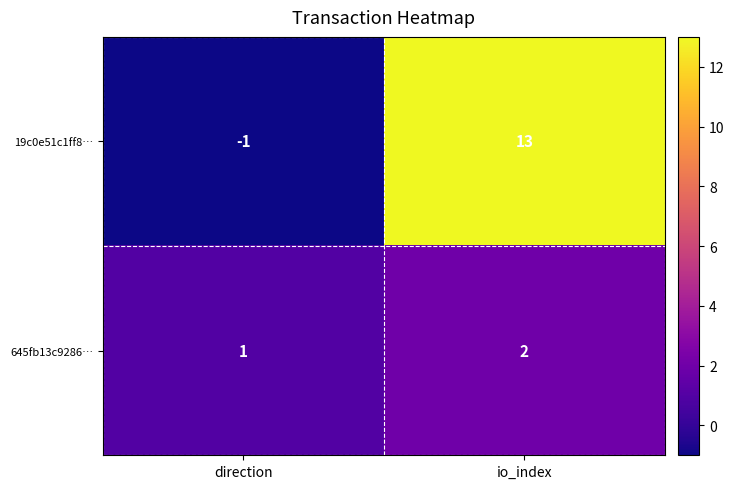

What is the spread (max minus min) of values at io_index?

11